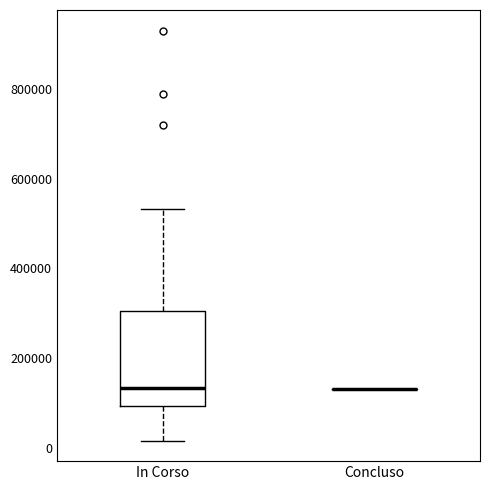

Comparing the boxes themselves (not the whiskers), which one is the tallest?

In Corso